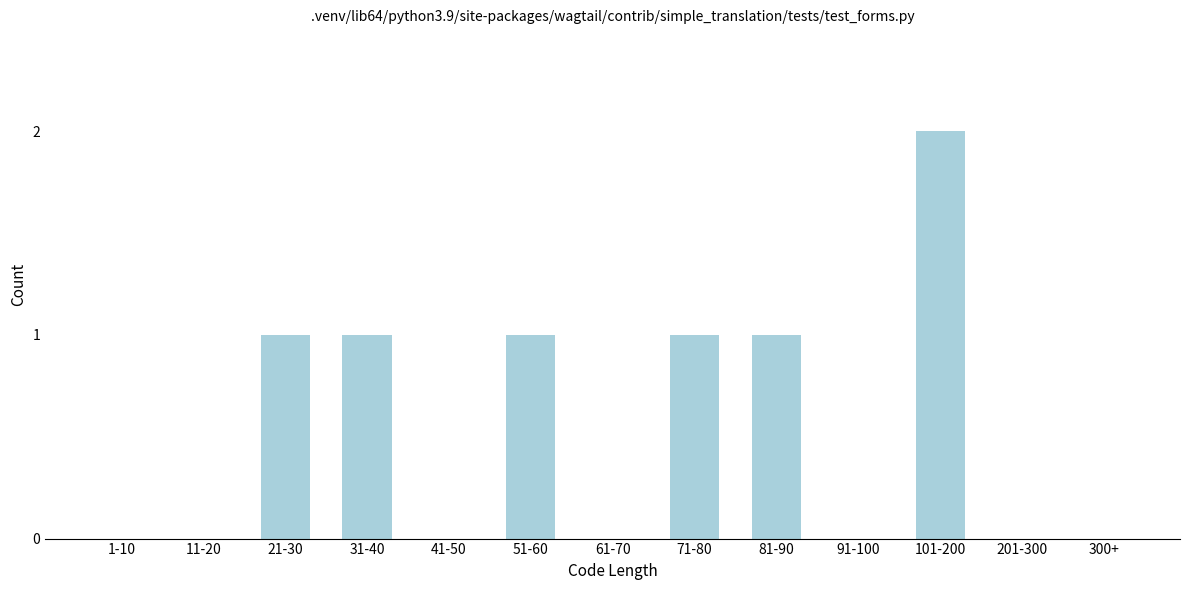

Reading right to left, what are all the values shown in this chart?

300+=0	201-300=0	101-200=2	91-100=0	81-90=1	71-80=1	61-70=0	51-60=1	41-50=0	31-40=1	21-30=1	11-20=0	1-10=0